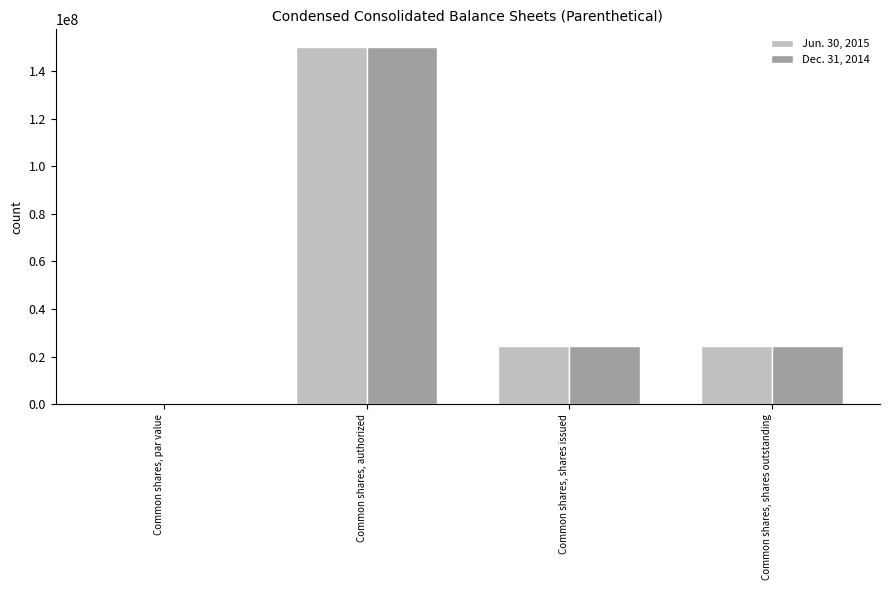

What is the sum of all Dec. 31, 2014 values?

198916736.0